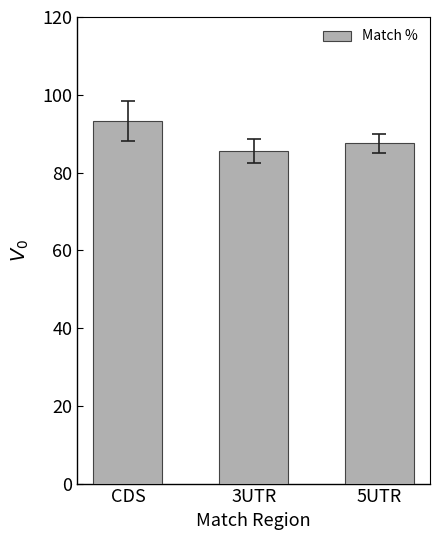

Rank the categories by value from lowest to highest.

3UTR, 5UTR, CDS